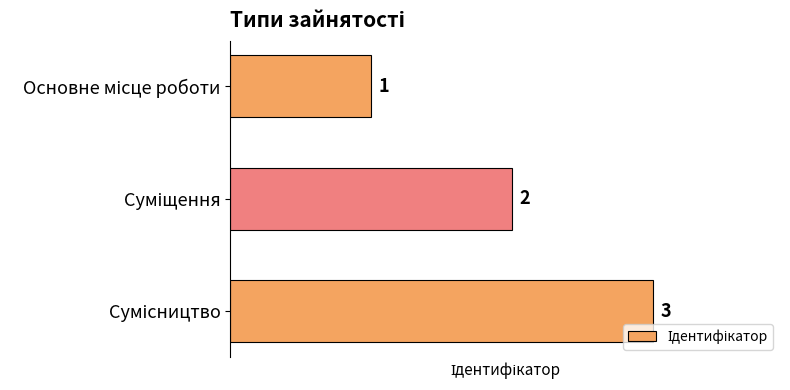

What is the minimum value shown in the chart?

1